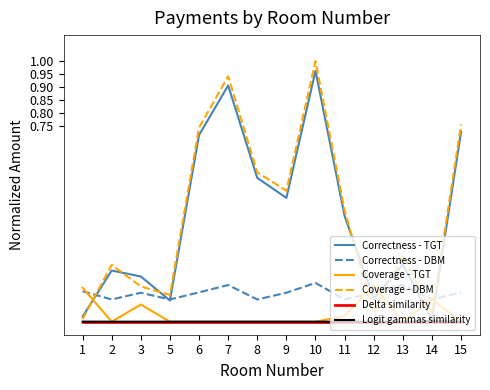

Which series has the largest range (max minus min)?

Coverage - DBM